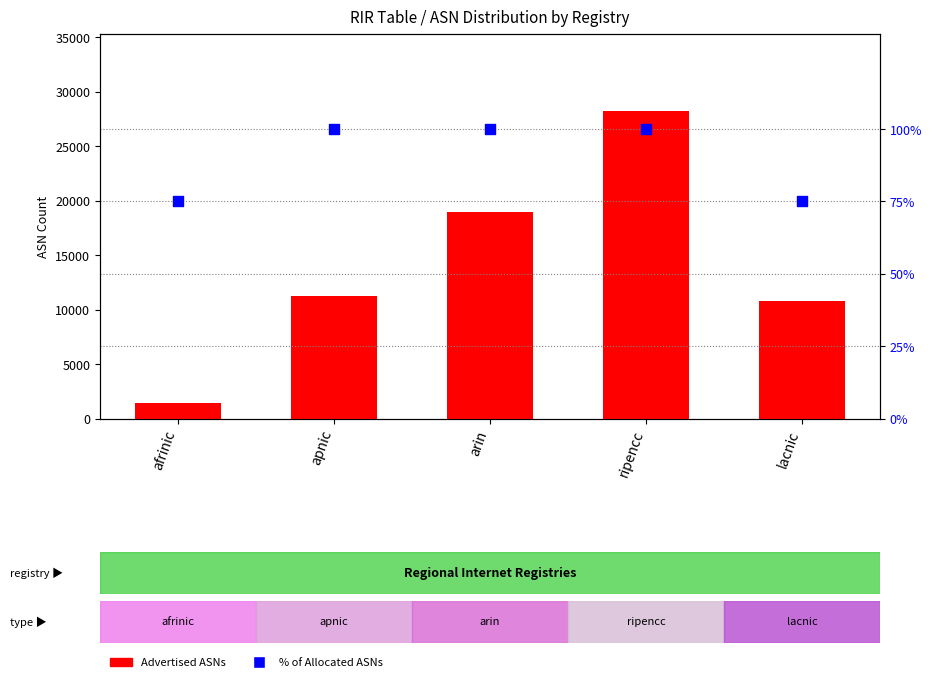

Is the value of Advertised ASNs at lacnic greater than the value of % of Allocated ASNs at apnic?

Yes